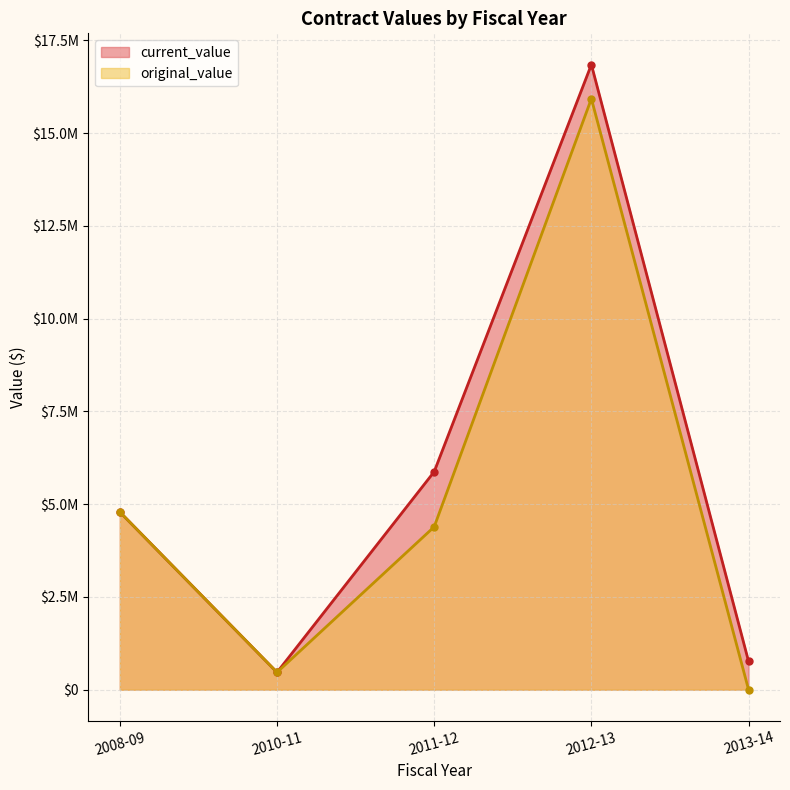

Rank the series by their average value, from highest to lowest.

current_value, original_value